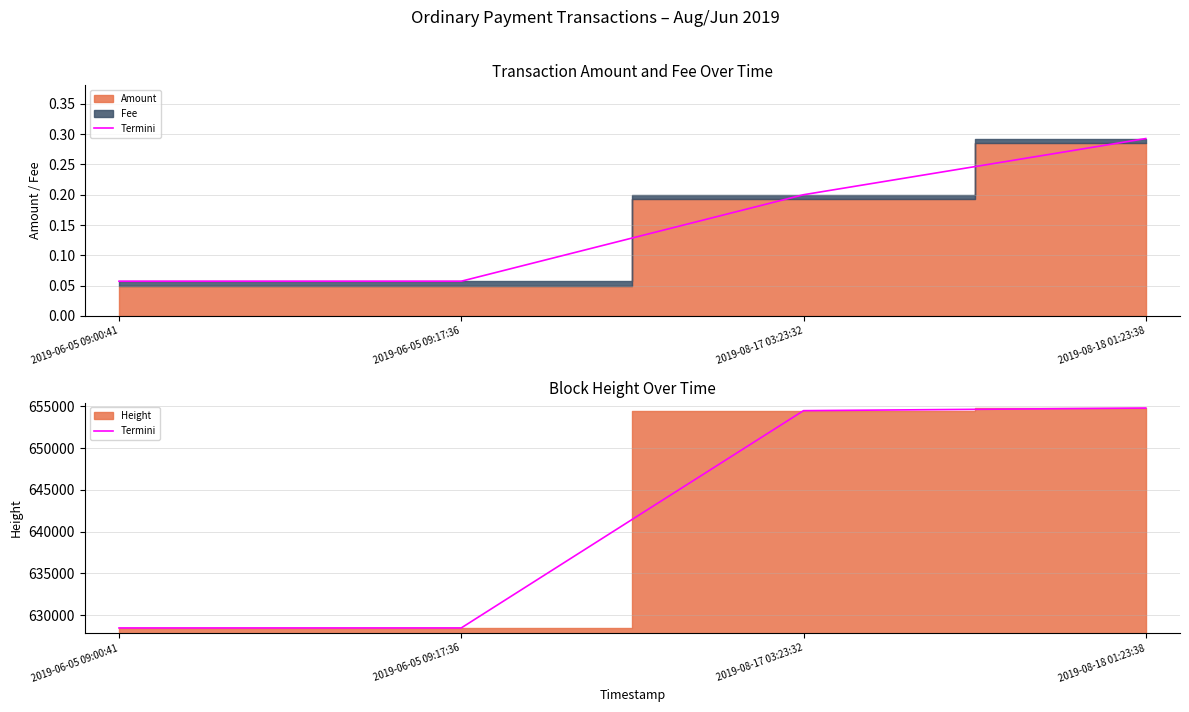

What position from the left is 2019-08-18 01:23:38?

4